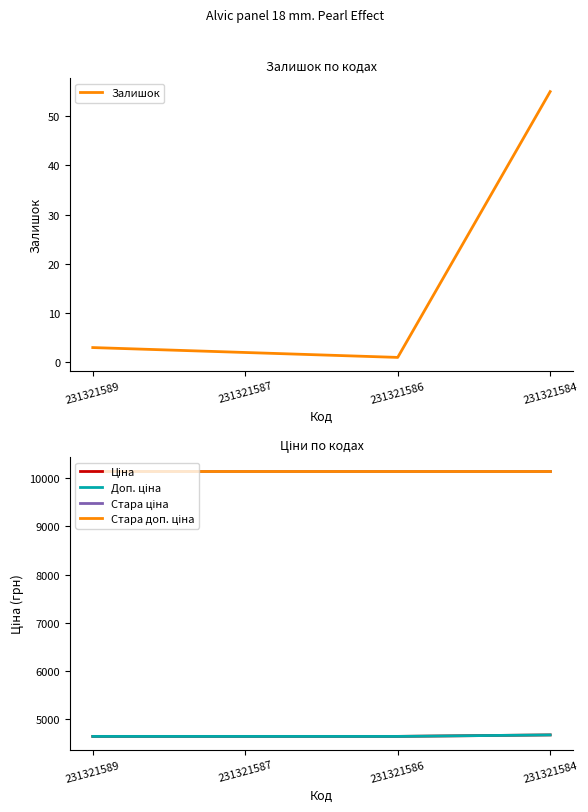

At how many categories does at least one series exceed 6033?

4